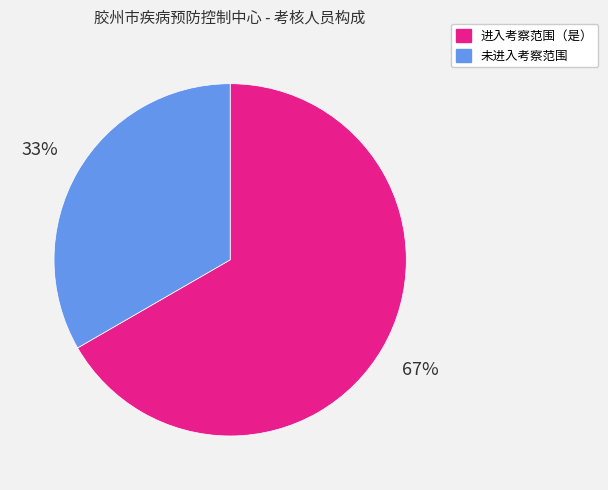

What is the smallest slice in the pie chart?

未进入考察范围